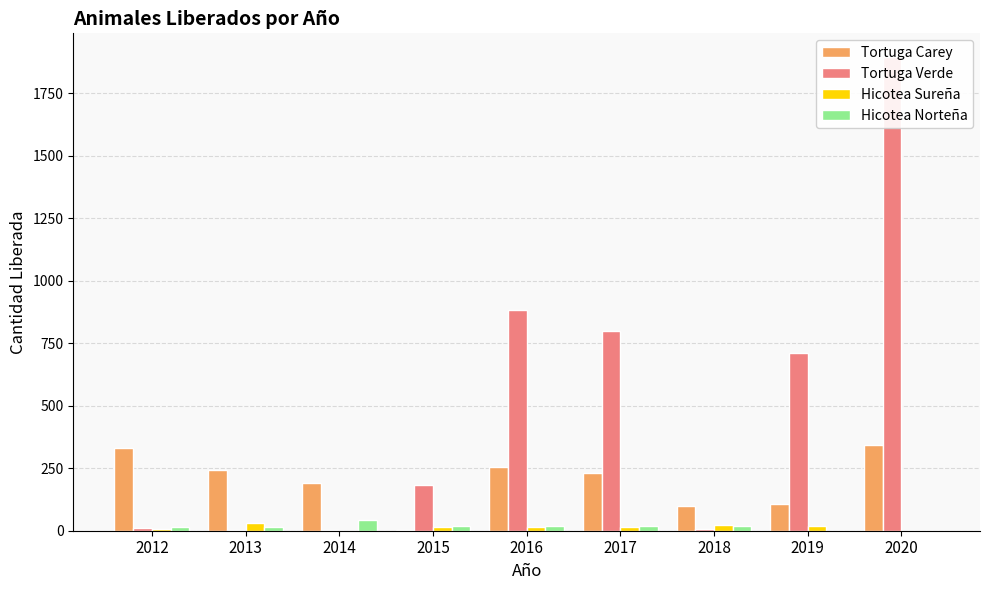

At how many categories does at least one series exceed 141?

8